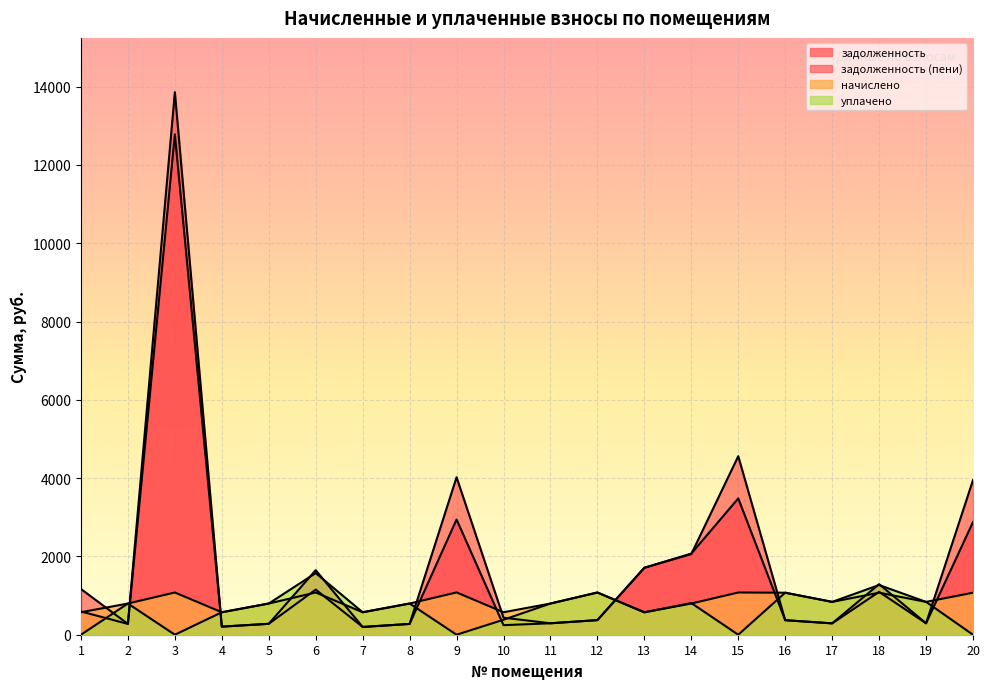

What is the maximum value for задолженность?

12781.4